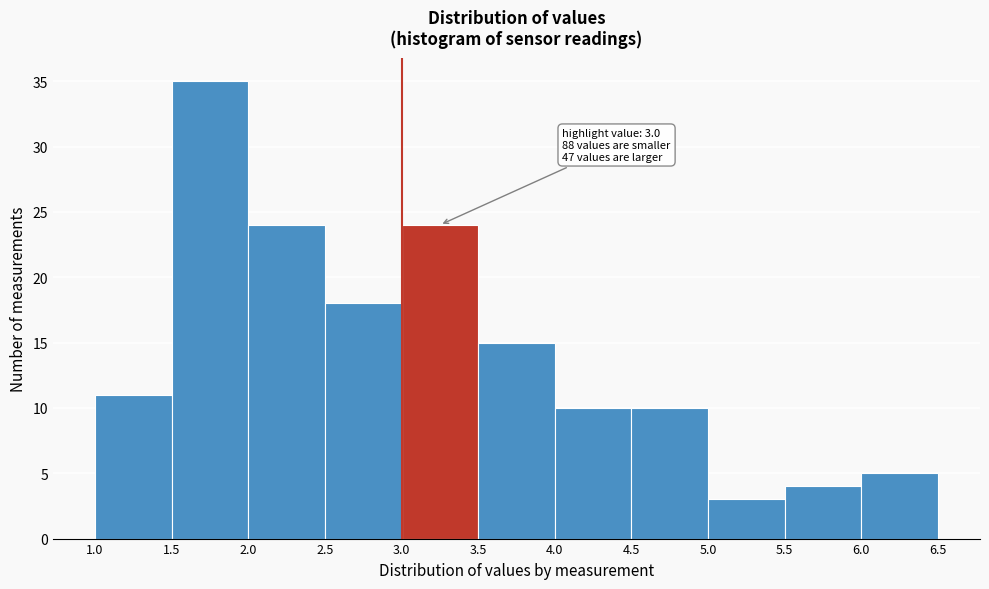

Which range on the x-axis has the tallest bar?

1.5 to 2.0